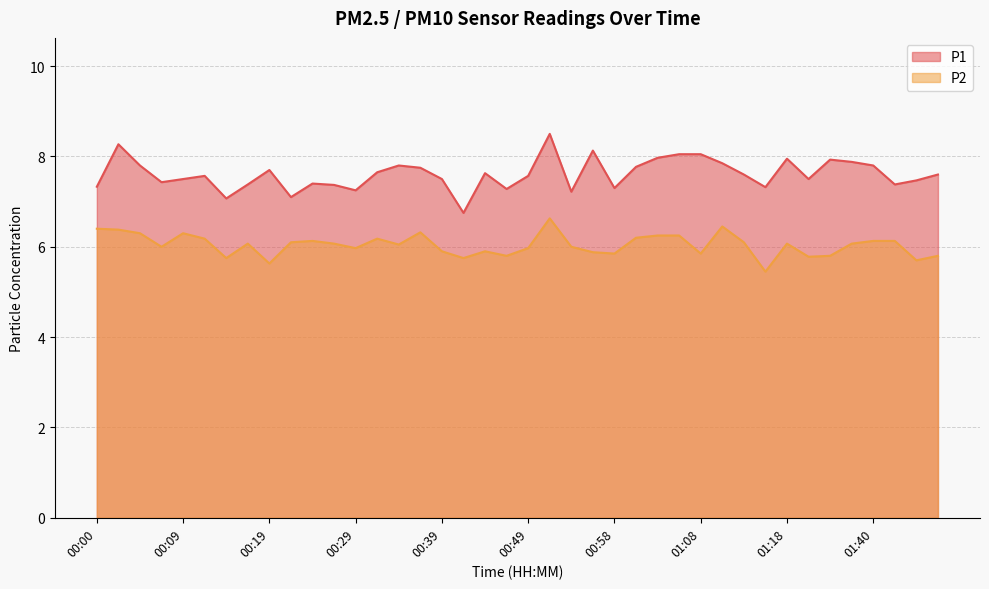

Which category has the highest value across all series?

00:51